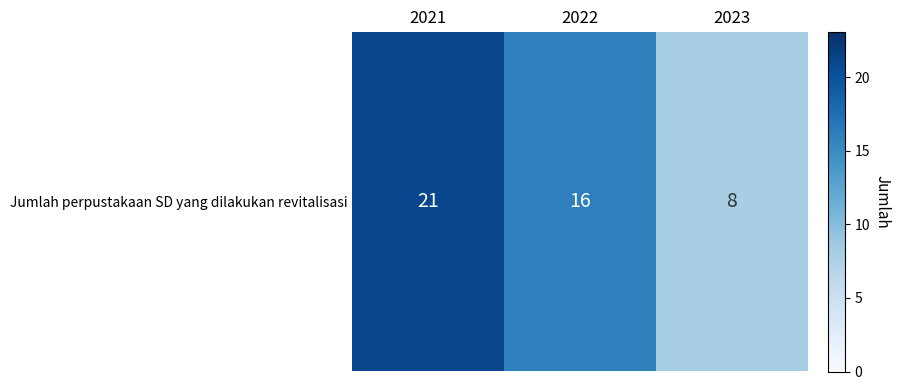

The value at 2023 is 4. True or false?

False